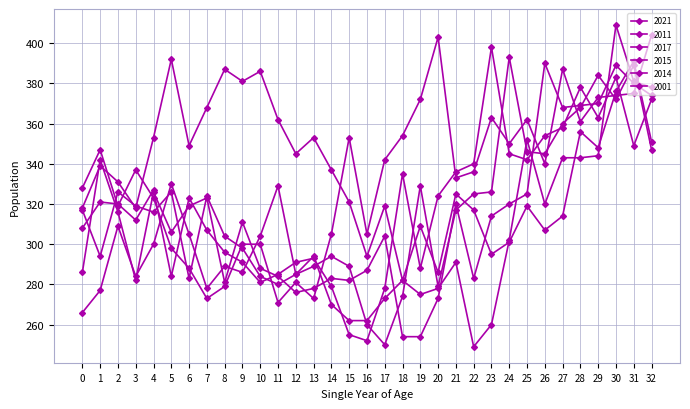

At which label does 2015 first exceed 317?

2